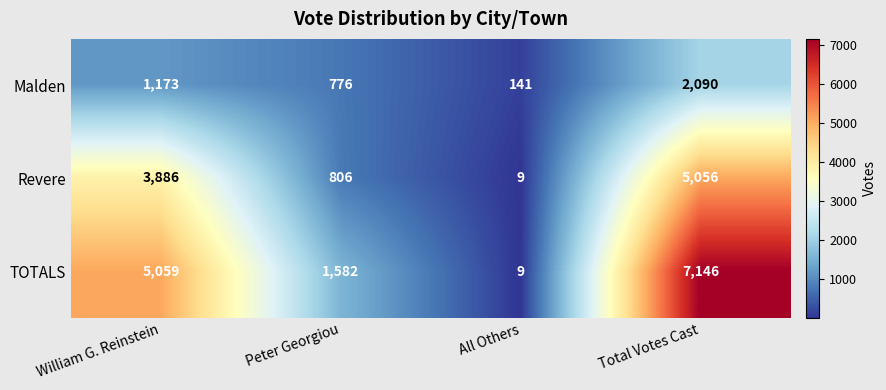

List the labels in order of Malden value, largest first.

Total Votes Cast, William G. Reinstein, Peter Georgiou, All Others